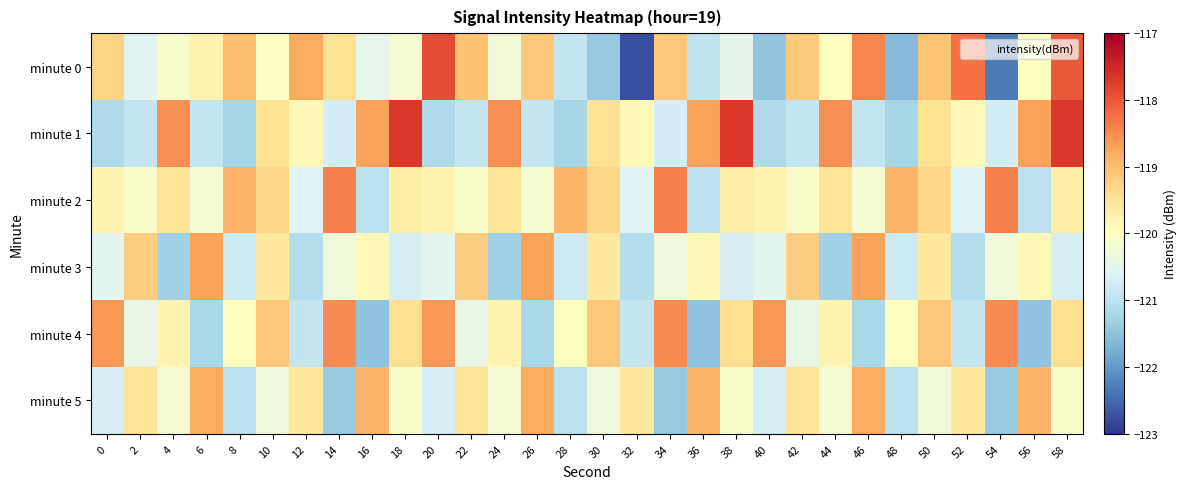

What is the difference between the highest and lowest values at 34?

3.0